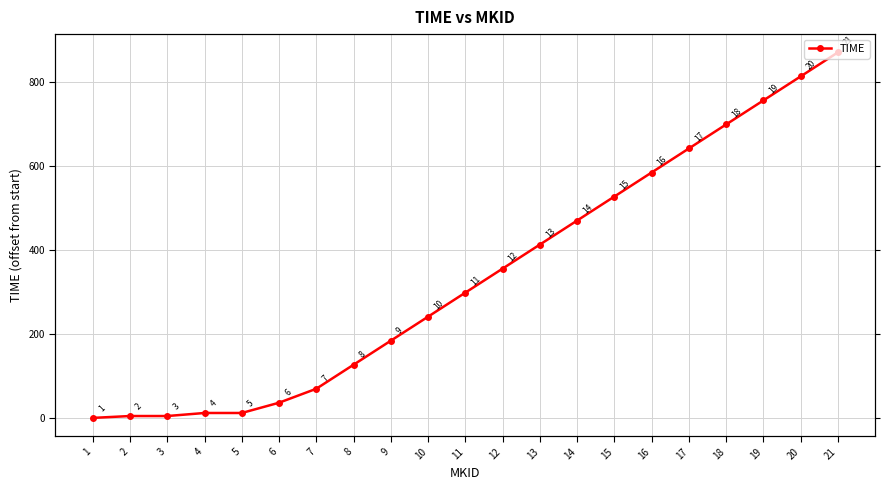

What is the sum of all values?

7120.3